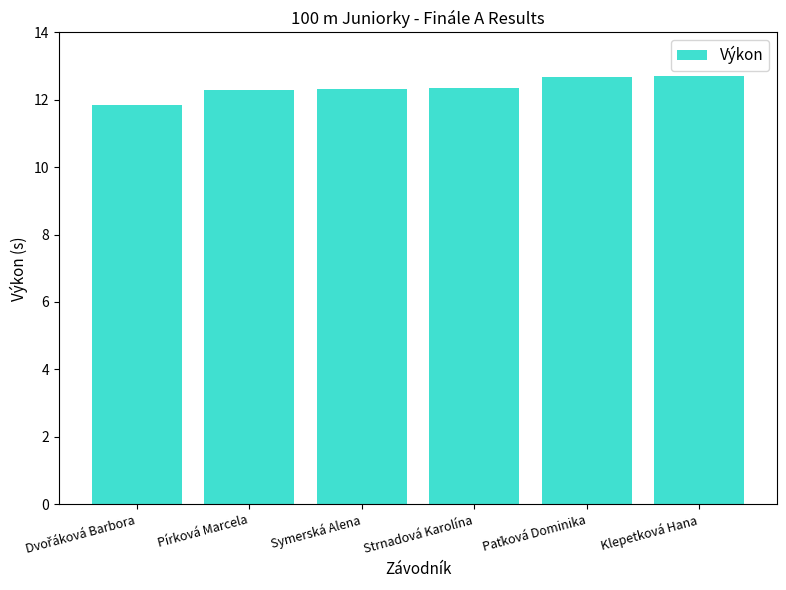

At which label does the data first exceed 12?

Pírková Marcela